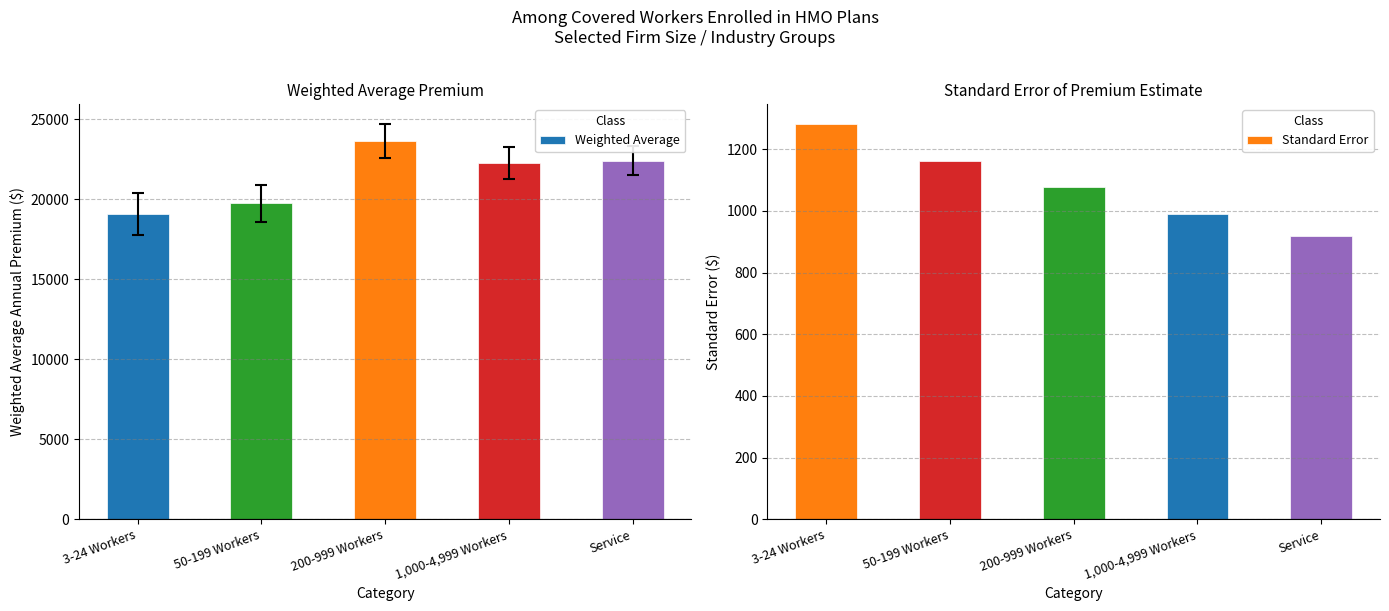

Rank the categories by Weighted Average value from lowest to highest.

3-24 Workers, 50-199 Workers, 1,000-4,999 Workers, Service, 200-999 Workers